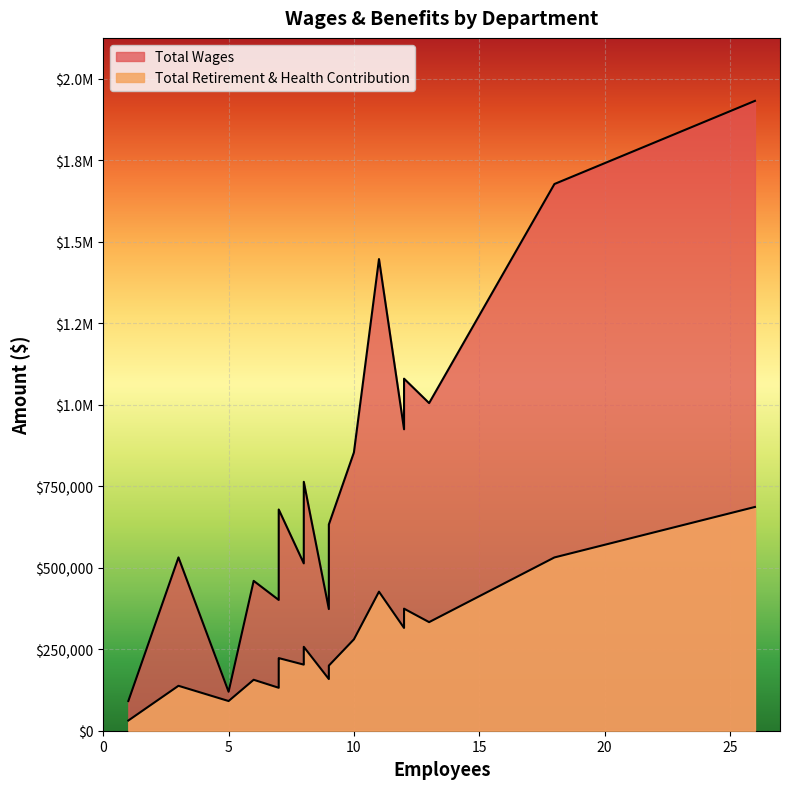

Read the Total Wages value at Administrative Management, to the nearest 50.

91100